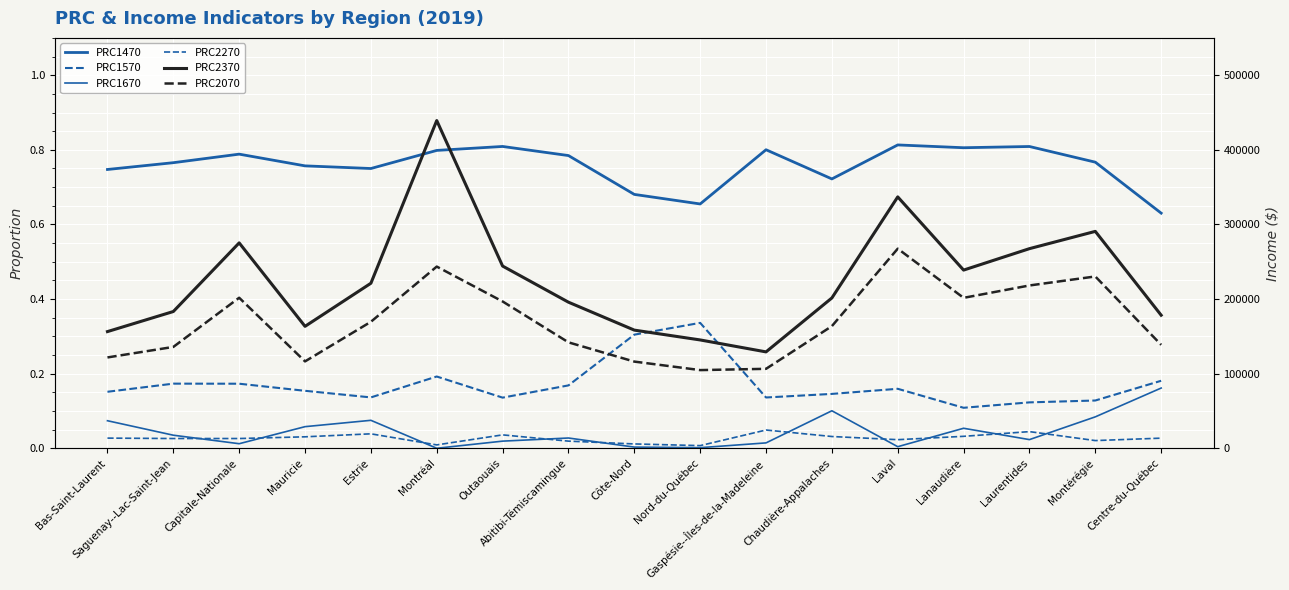

Is the value of PRC2270 at Nord-du-Québec greater than the value of PRC2370 at Laurentides?

No